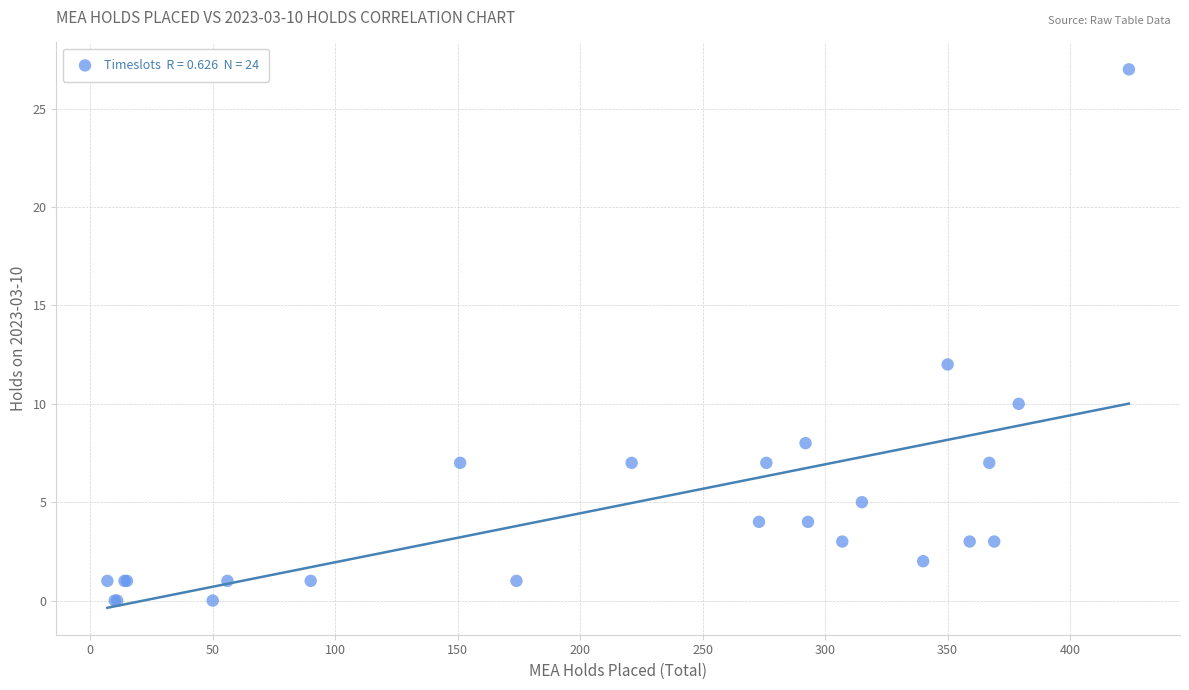

What Y value in the scatter plot is closest to 13?

12